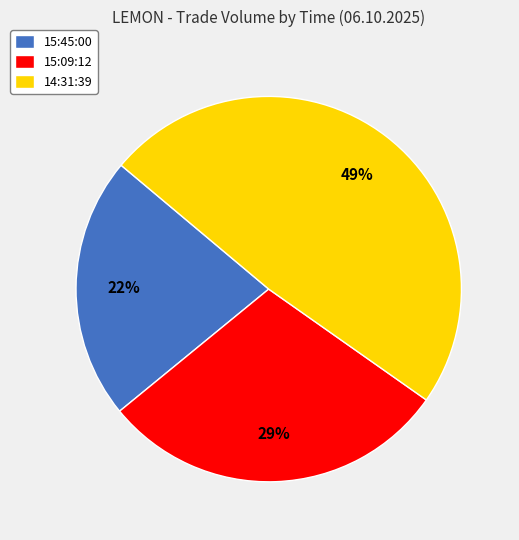

Does any single category account for the majority?

No